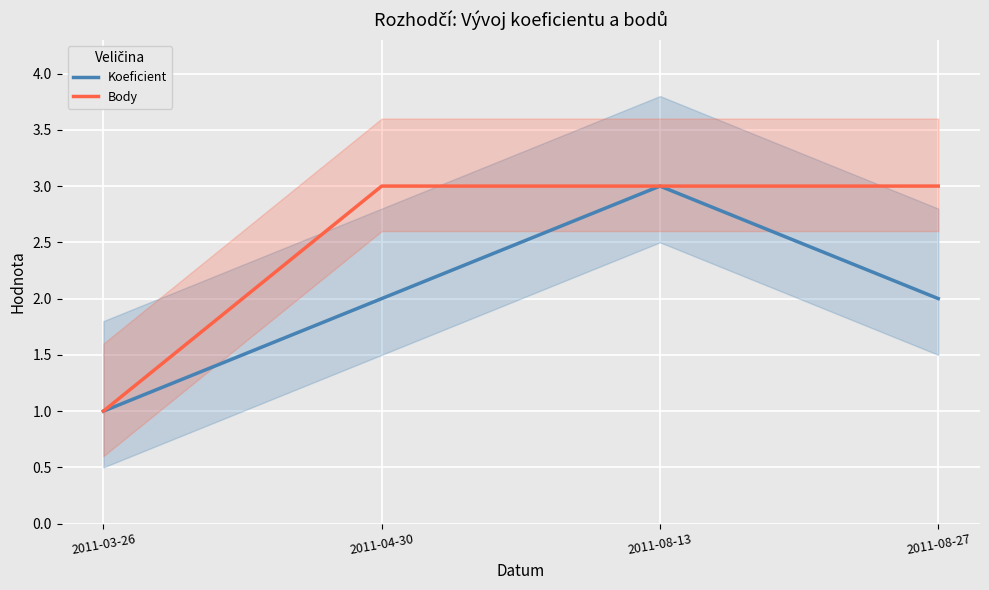

Where is the first local maximum for Koeficient?

2011-08-13